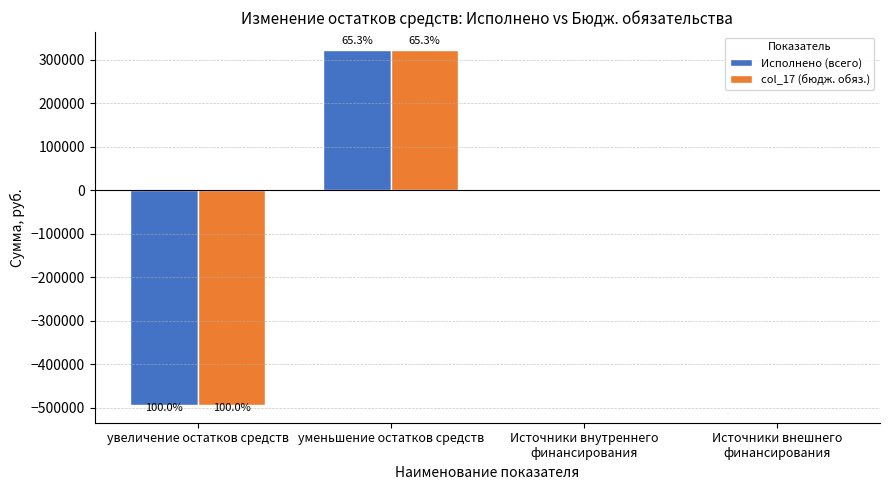

What are all the series names shown in the legend?

Исполнено (всего), col_17 (бюдж. обяз.)